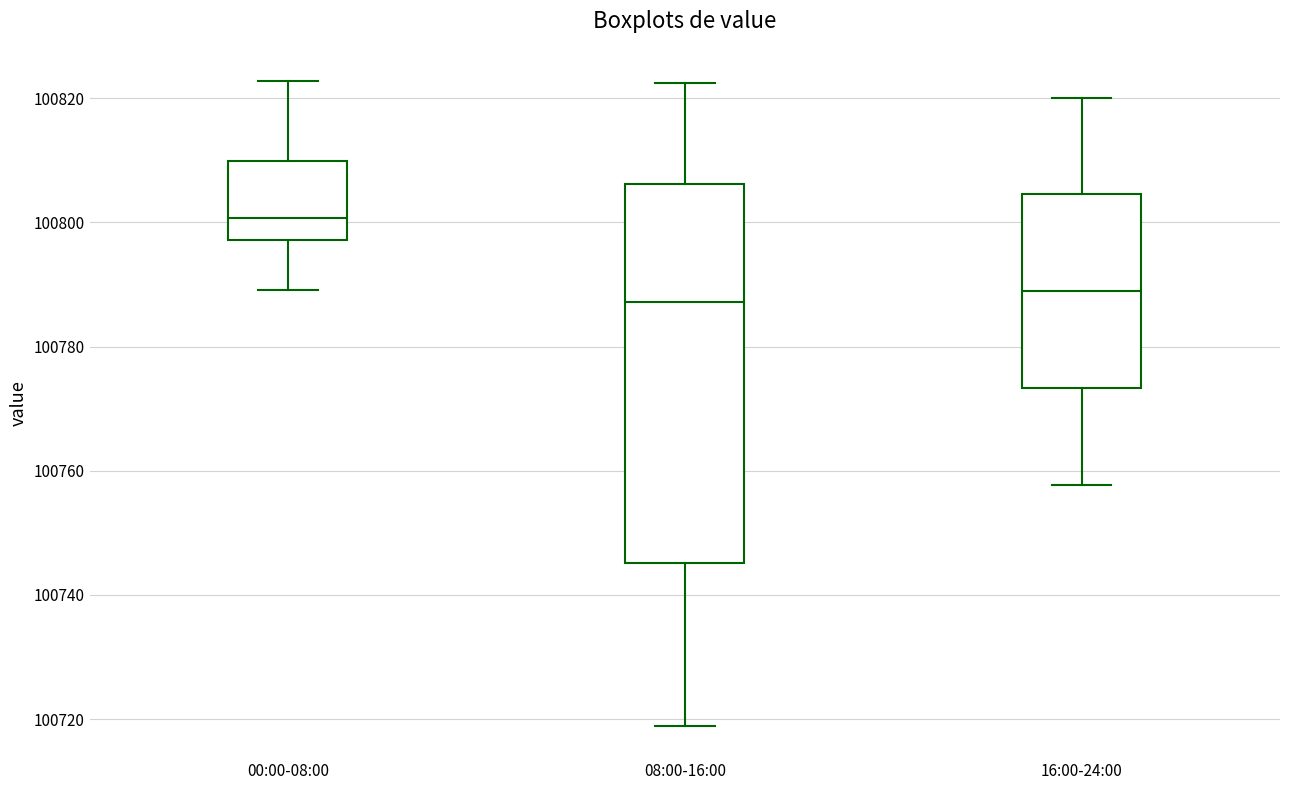

Reading left to right, read every box against the y-axis: the position of its median line, the range the box covers, and the ends of its whiskers. The values are not printed on the chart, so give them approximately, as read against the axis.

00:00-08:00: median 100800, box 100798 to 100810, whiskers 100790 to 100822
08:00-16:00: median 100788, box 100746 to 100806, whiskers 100718 to 100822
16:00-24:00: median 100788, box 100774 to 100804, whiskers 100758 to 100820